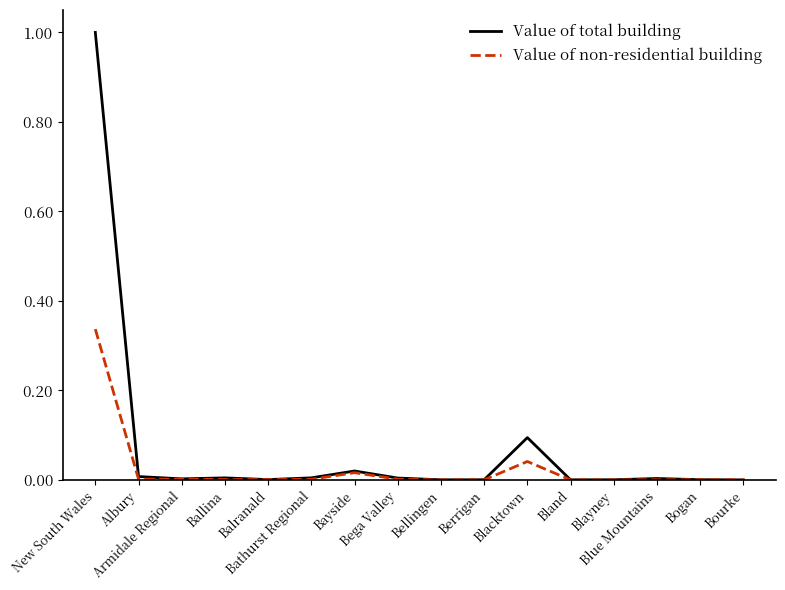

The Value of total building series shows 0.2 at Blacktown. True or false?

False